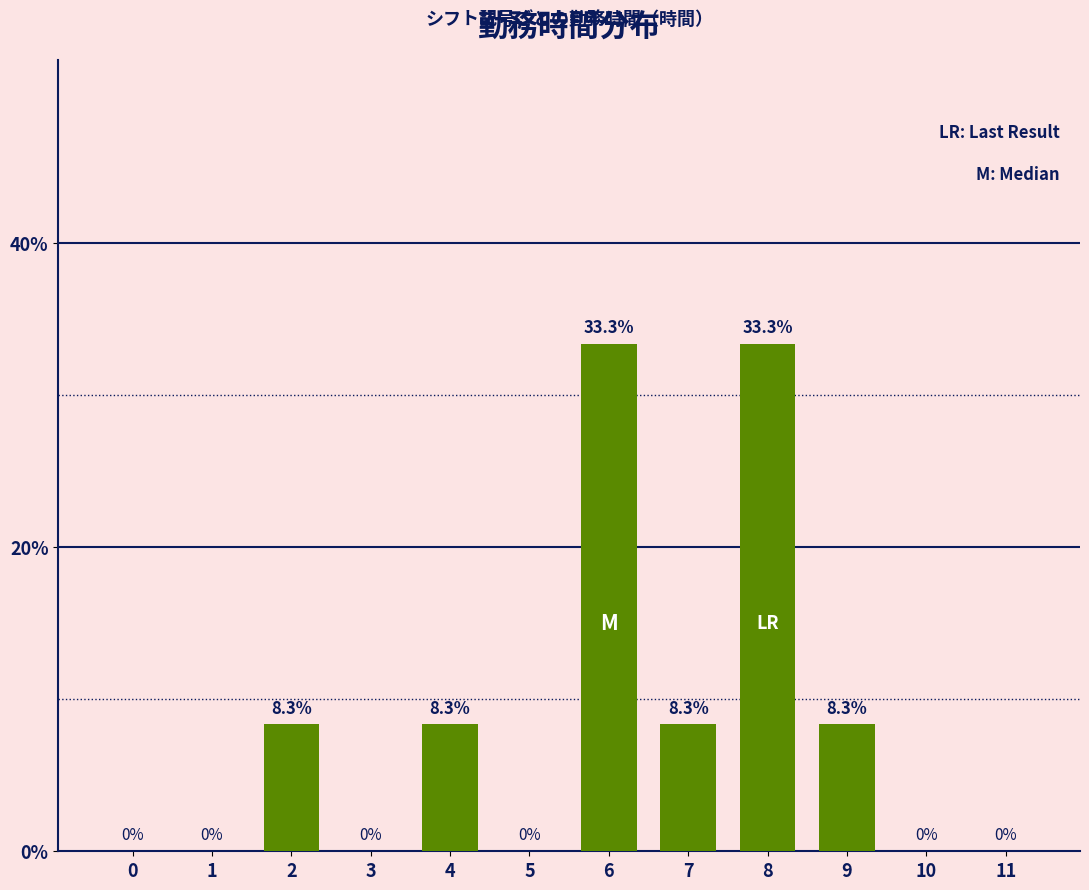

Reading left to right, transcribe all the data shown in this chart.

0=0.0	1=0.0	2=8.3	3=0.0	4=8.3	5=0.0	6=33.3	7=8.3	8=33.3	9=8.3	10=0.0	11=0.0